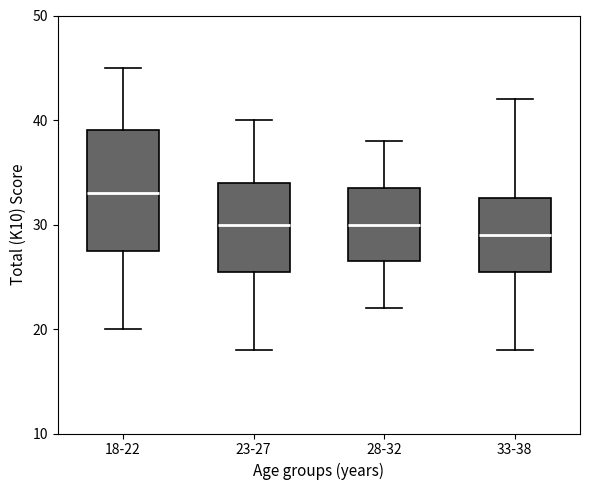

Reading left to right, transcribe this box plot: for each box, give where its median line is, the range the box spans, and where its two whiskers end, as read against the y-axis. The values are not printed on the chart, so give them approximately, as read against the axis.

18-22: median 33, box 28 to 39, whiskers 20 to 45
23-27: median 30, box 26 to 34, whiskers 18 to 40
28-32: median 30, box 27 to 34, whiskers 22 to 38
33-38: median 29, box 26 to 33, whiskers 18 to 42